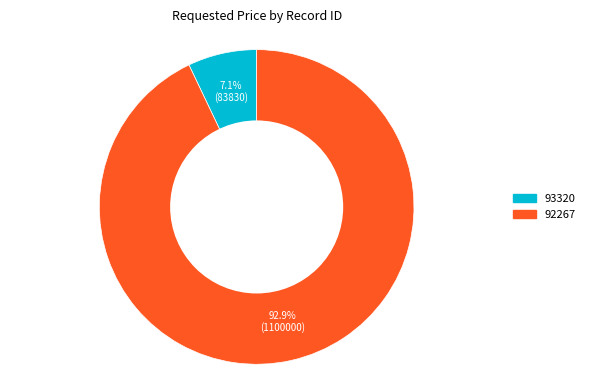

Rank the categories by value from lowest to highest.

93320, 92267